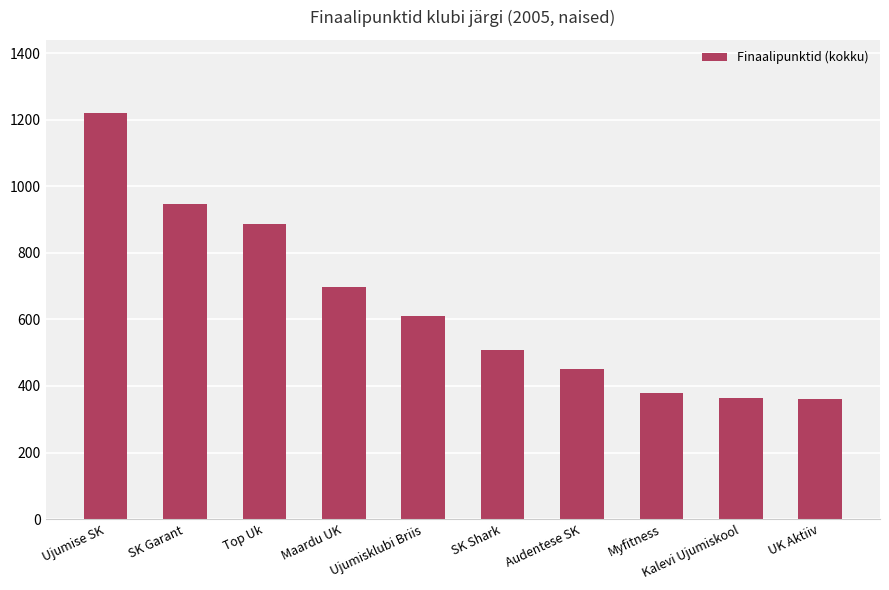

What is the ratio of the value at Ujumise SK to the value at UK Aktiiv?

3.4